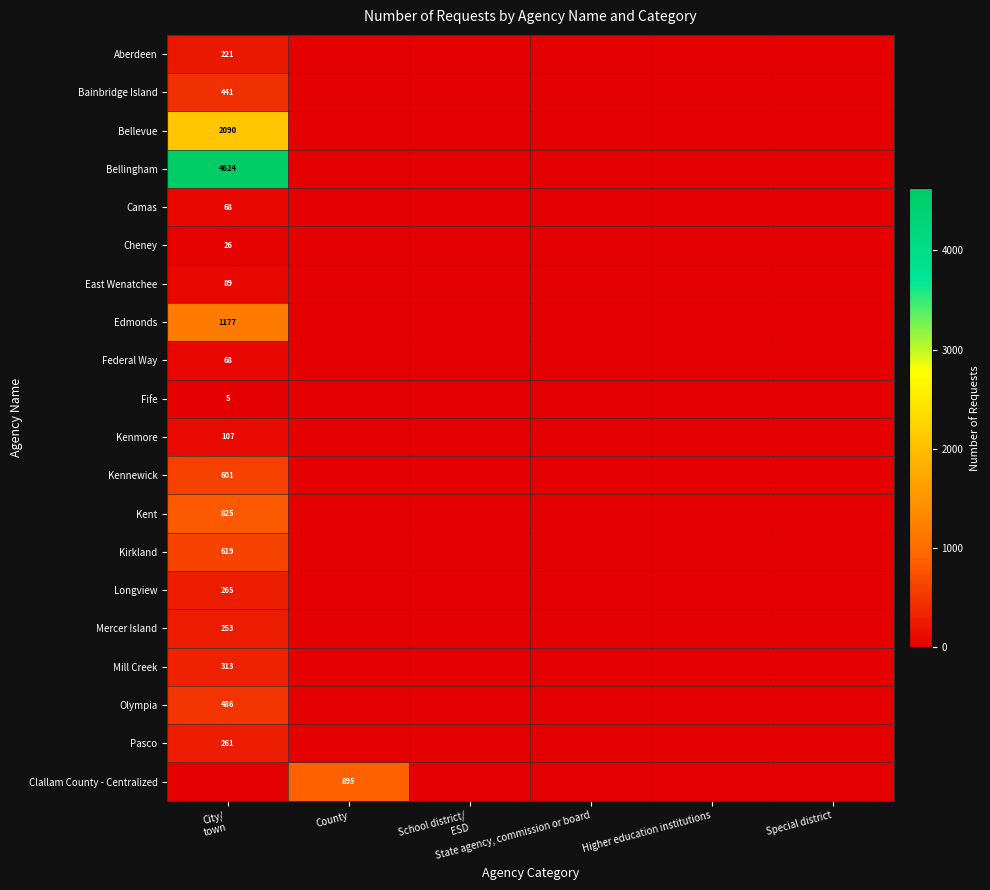

At which label is East Wenatchee closest to 44?

County